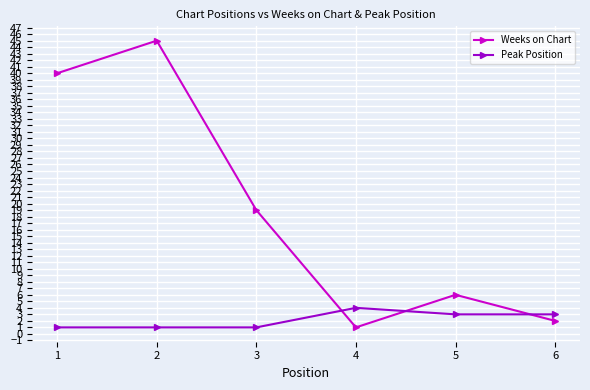

Between 1 and 6, which series saw the biggest shift?

Weeks on Chart